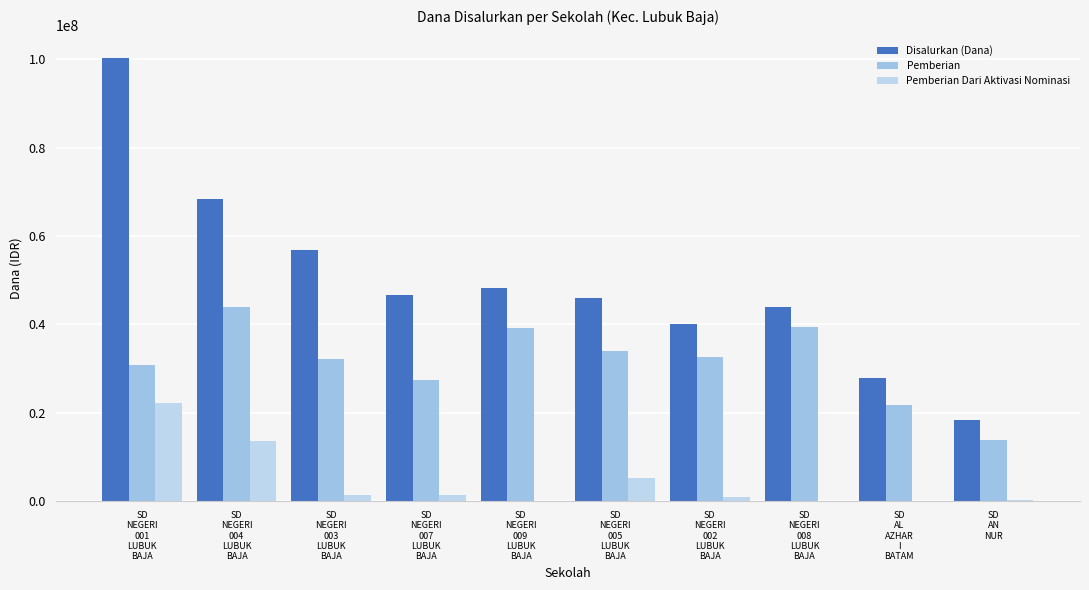

What is the label of the 3rd bar from the right?

SD
NEGERI
008
LUBUK
BAJA